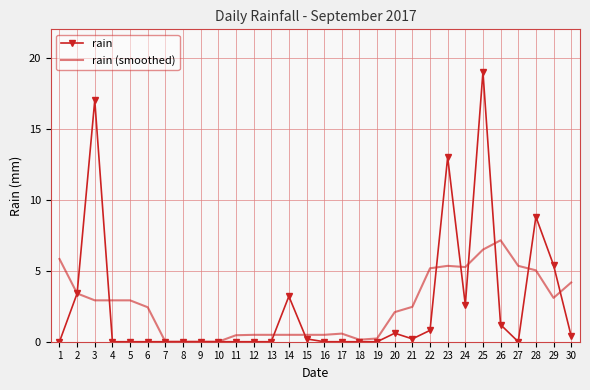

At which category is the sum across all series the highest?

25